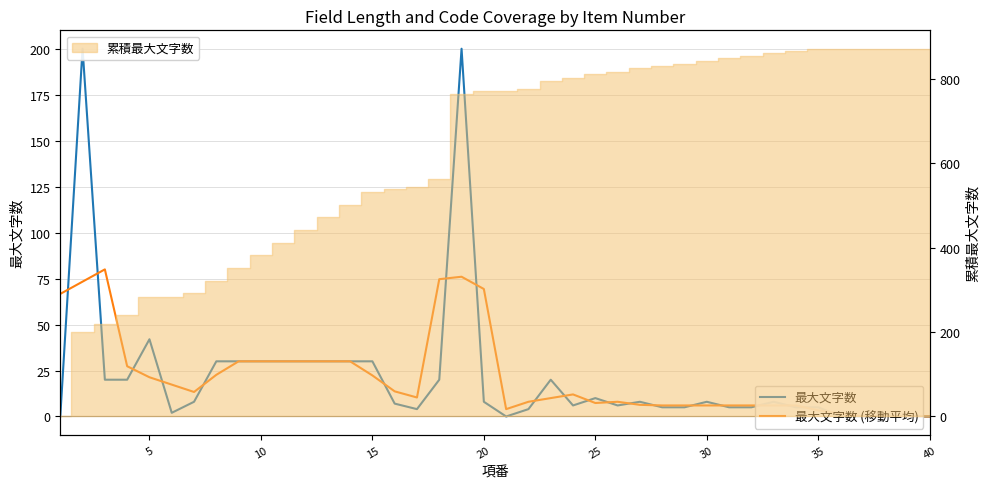

True or false: 最大文字数 has more than 2 points higher than both neighbors.

True